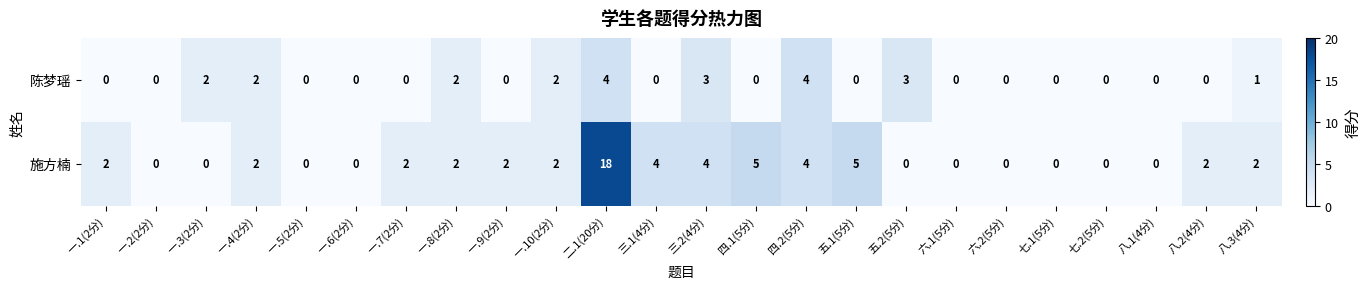

Count the 陈梦瑶 values in the range 0 to 2.

20